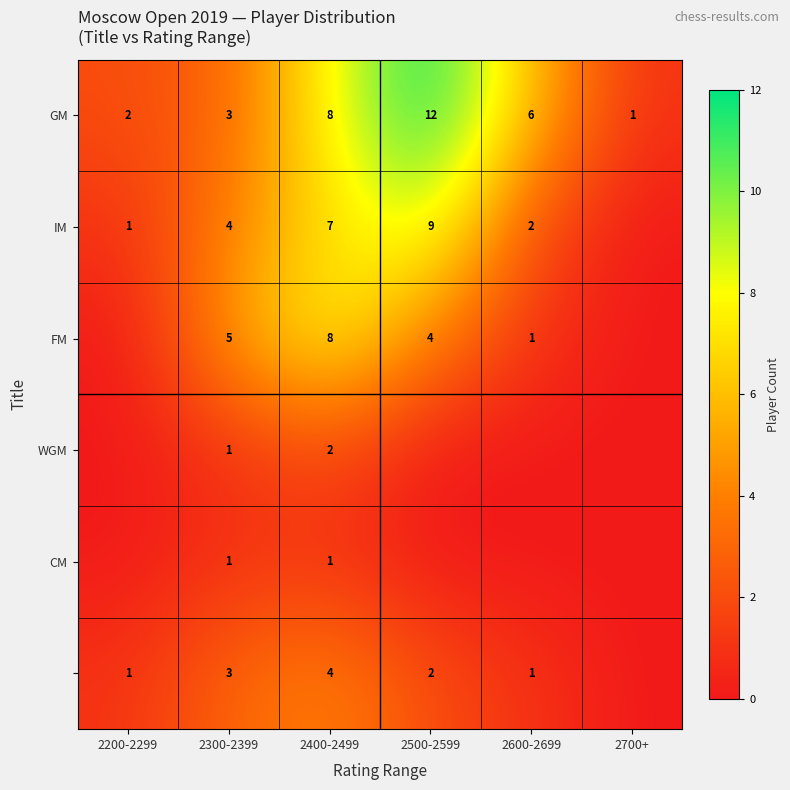

Where does the GM series first go above 6?

2400-2499